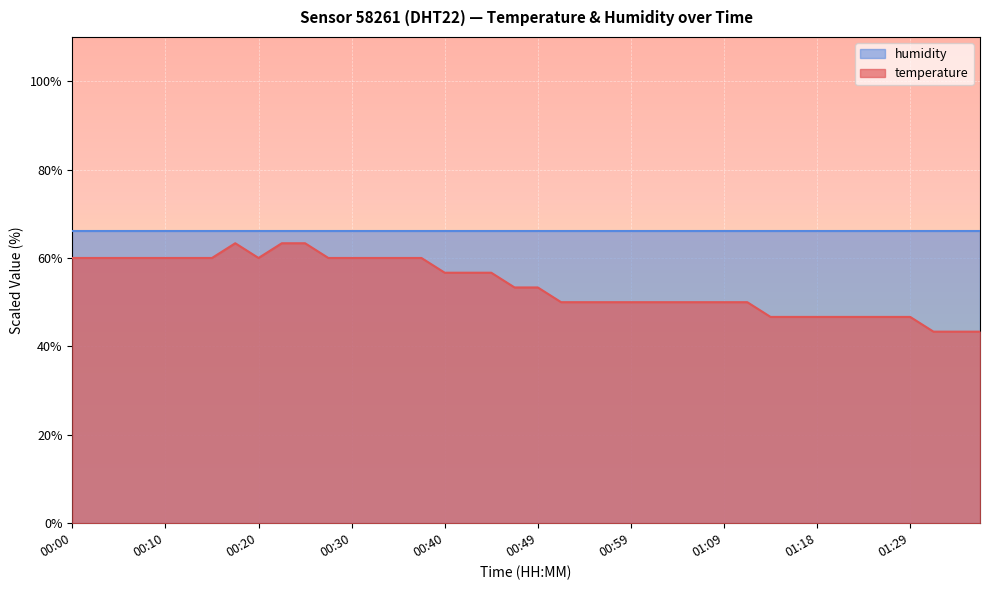

True or false: the data shows 46.7 at 01:16.

True